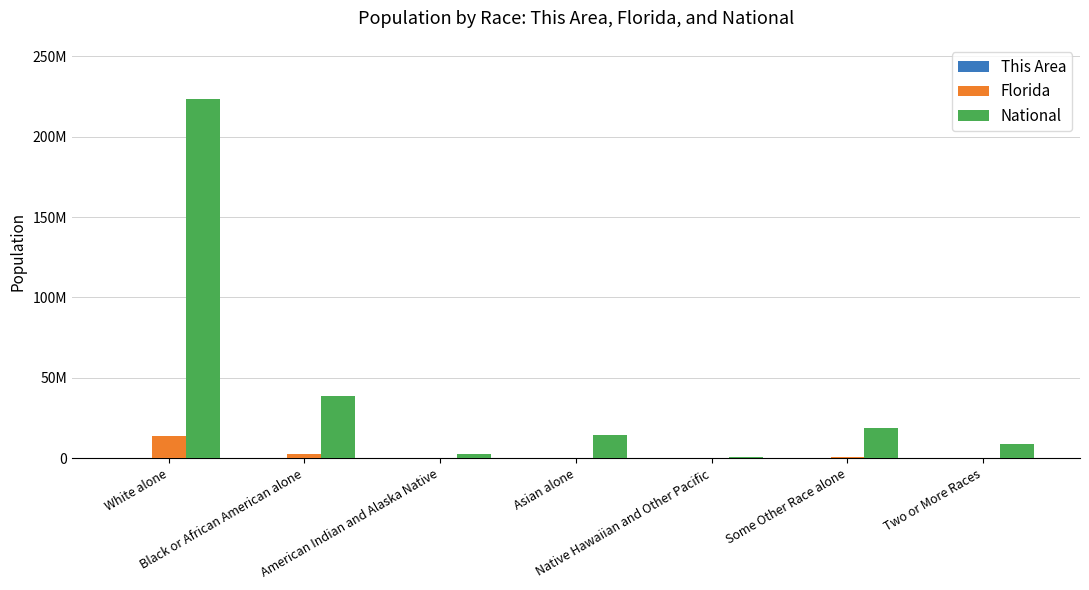

Rank the series by their maximum value, from highest to lowest.

National, Florida, This Area